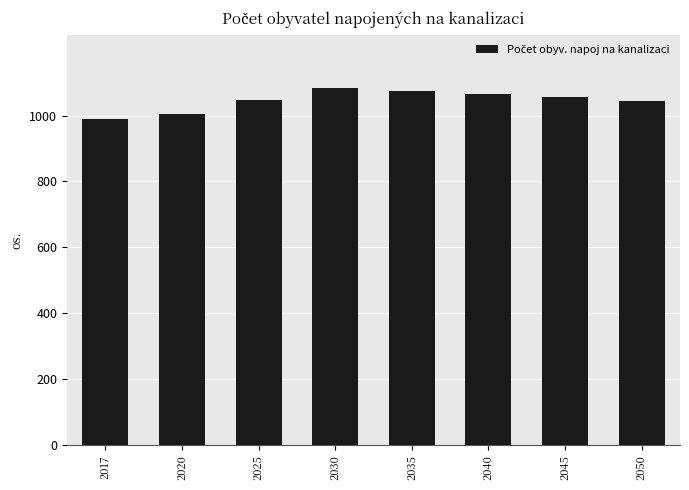

What is the value of the 7th bar from the left?

1055